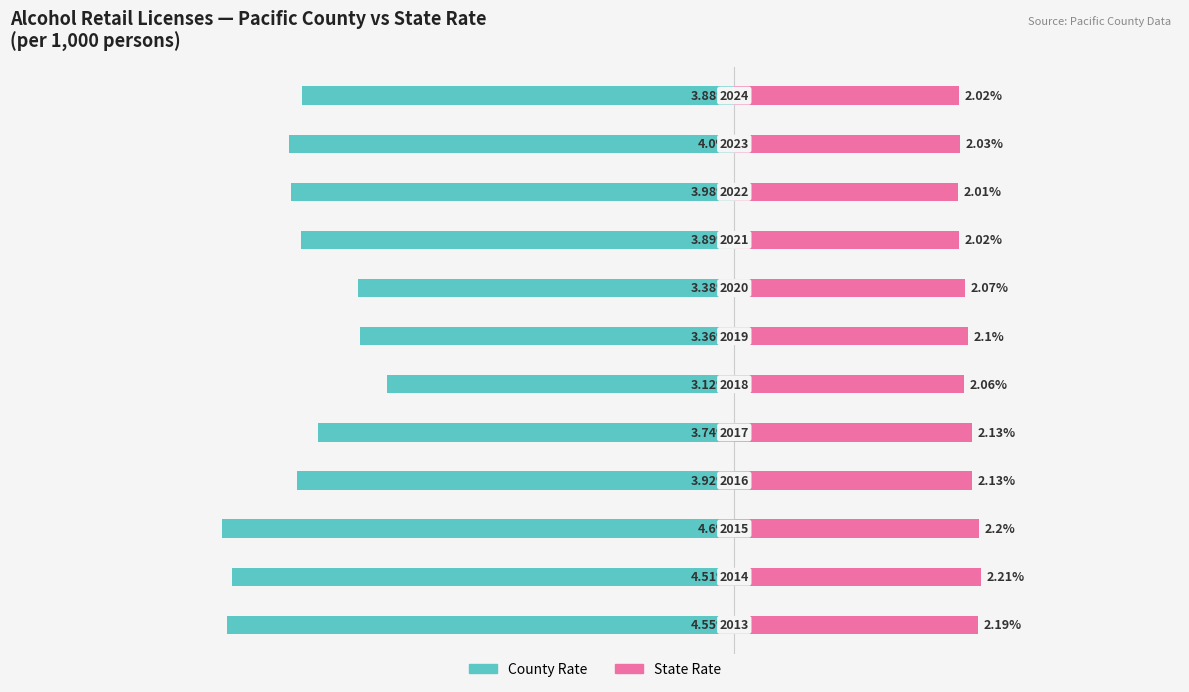

What are all the series names shown in the legend?

county_rate, state_rate